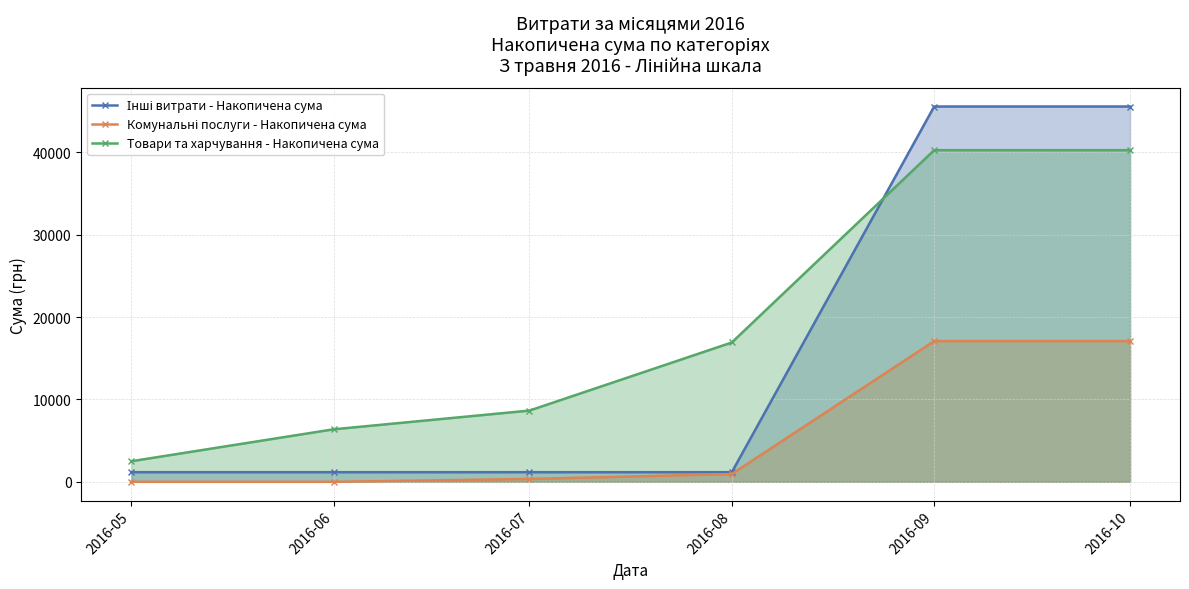

Which series has the largest range (max minus min)?

Інші витрати - Накопичена сума